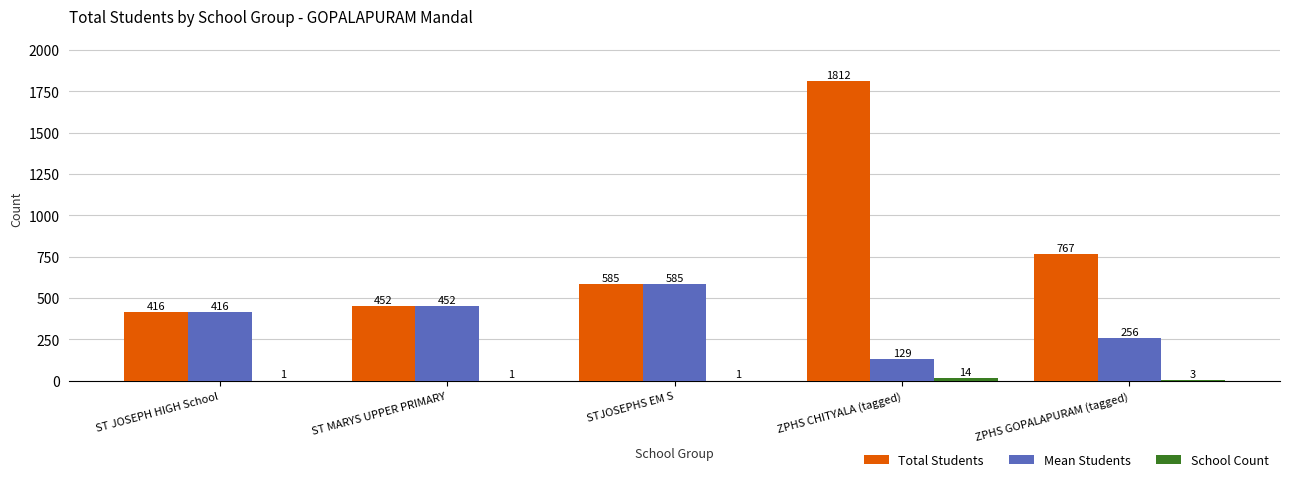

What is the sum of all Total Students values?

4032